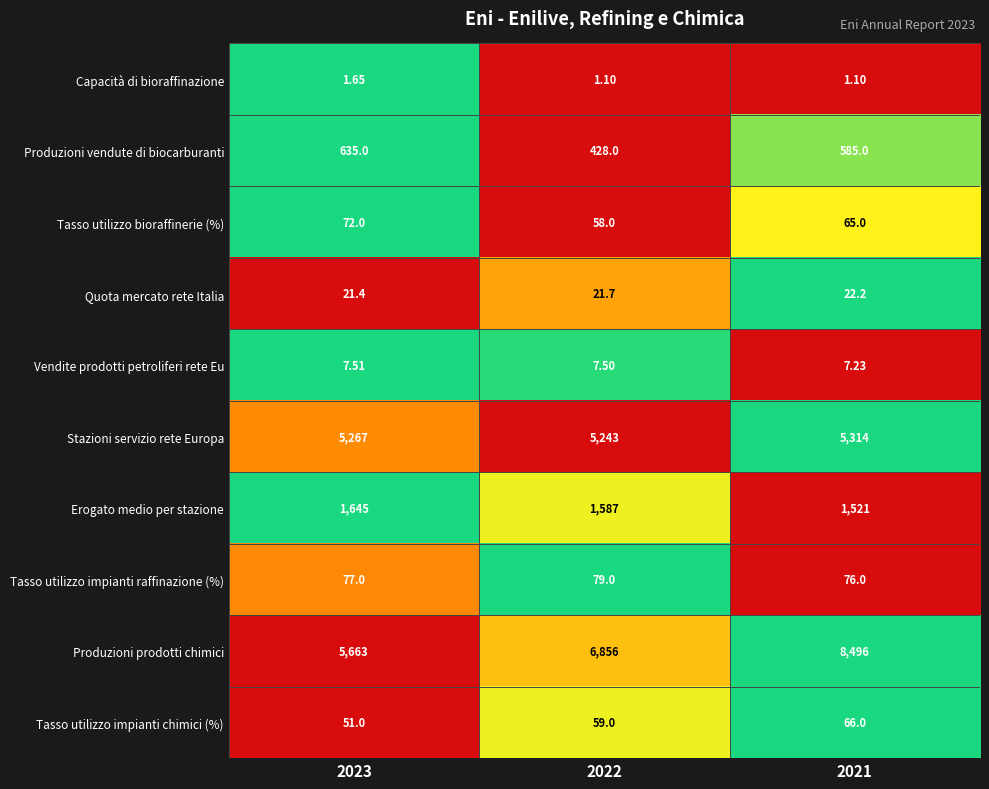

What is the total value across all series at 2021?

16153.5